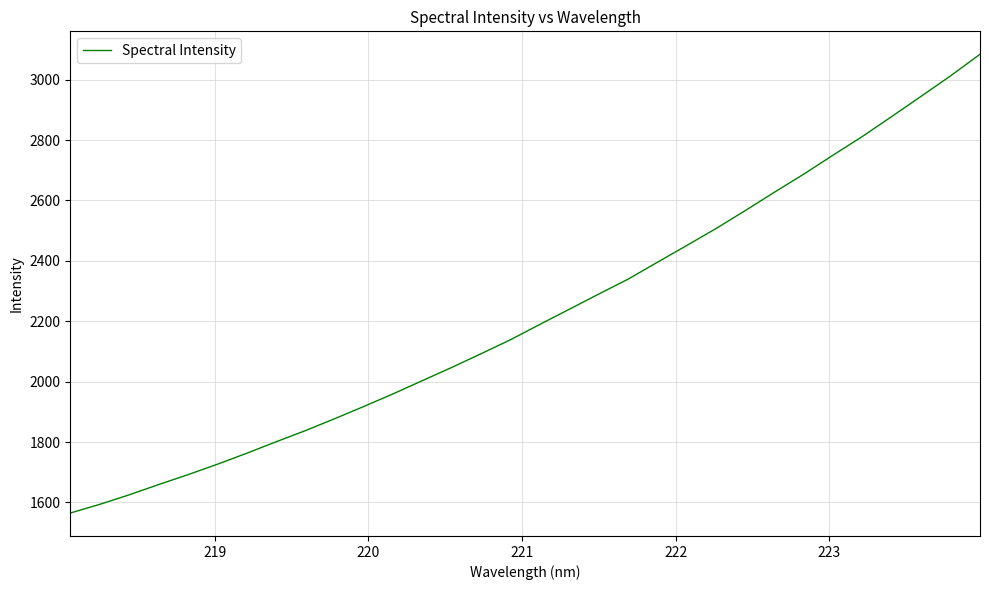

What is the difference between the maximum and minimum values?

1519.2